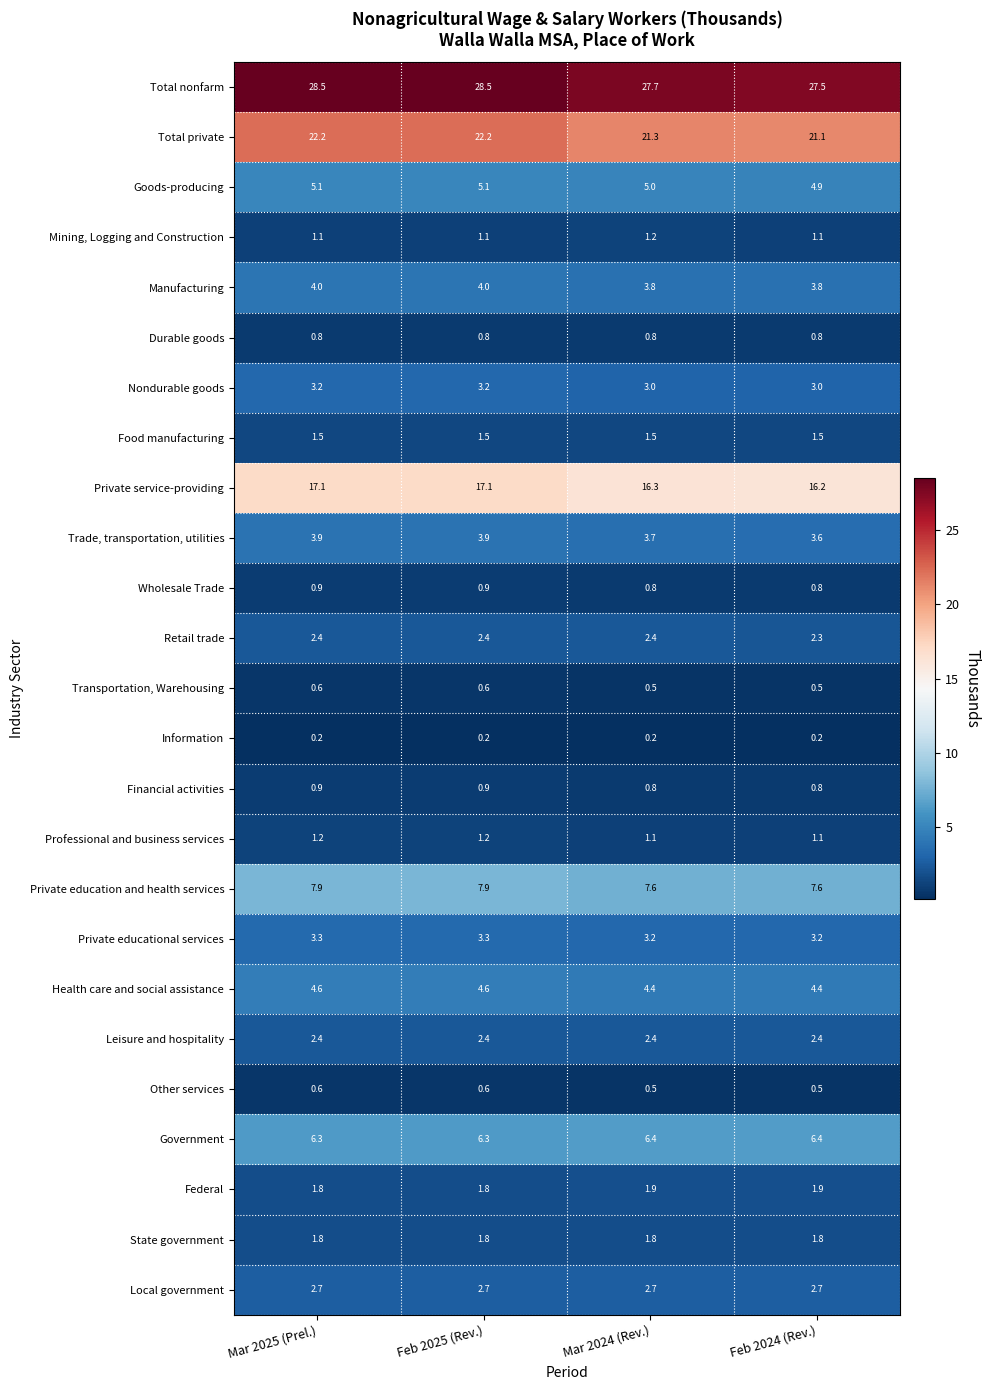

The value of Total nonfarm at Feb 2025 (Rev.) is 28.5. True or false?

True